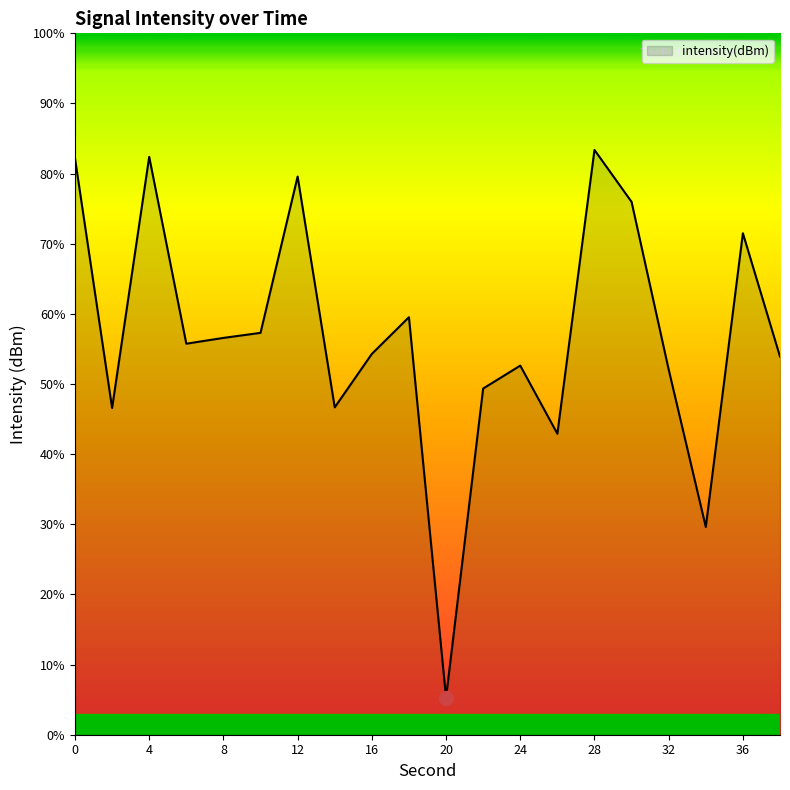

What is the greatest value displayed?

83.4